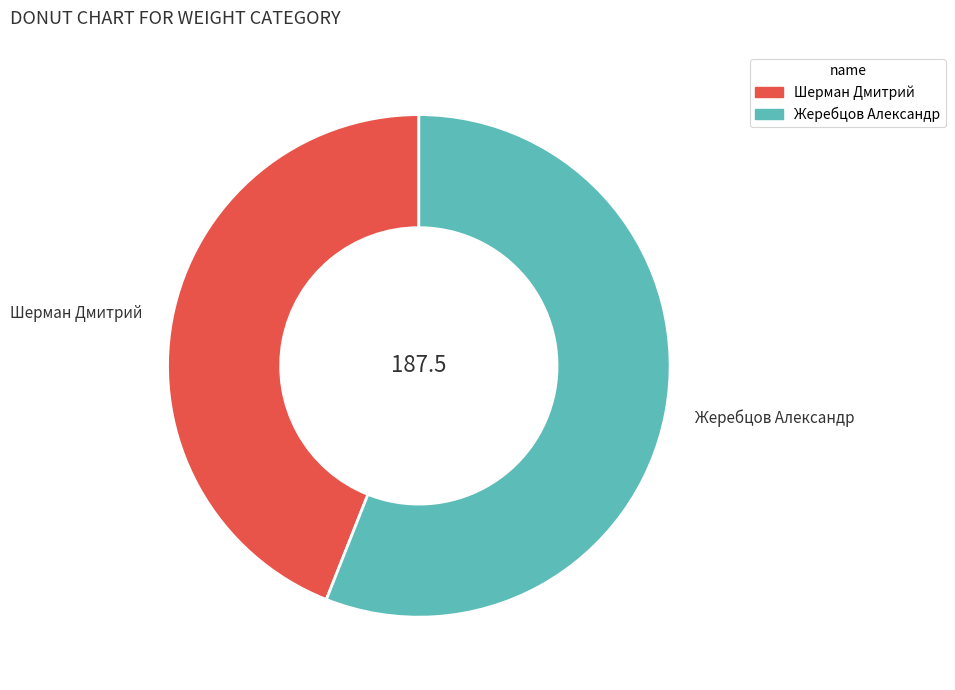

Rank the categories by value from lowest to highest.

Шерман Дмитрий, Жеребцов Александр